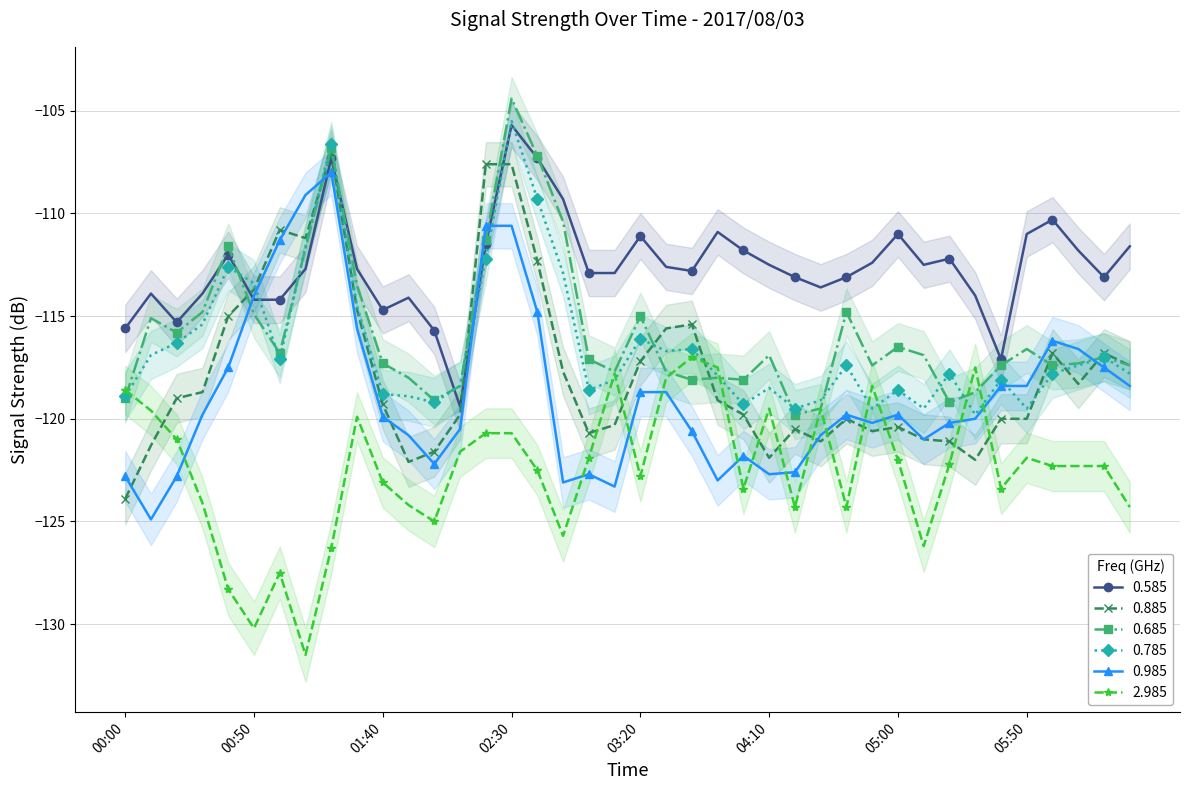

Read the 0.685 value at 05:20.

-119.2